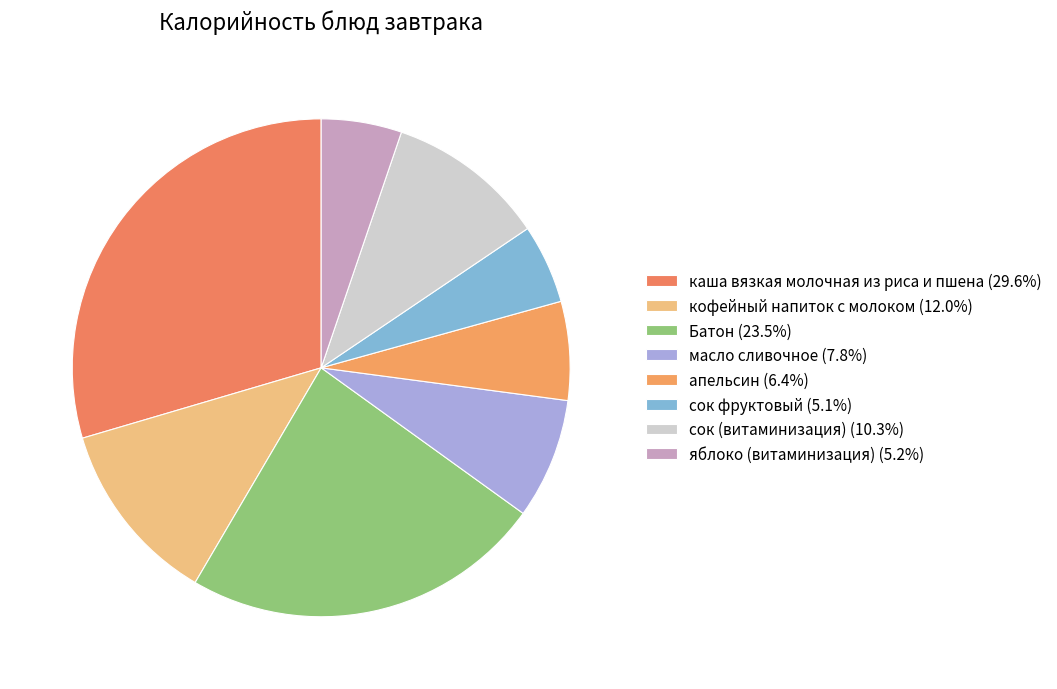

How many segments does this pie chart have?

8